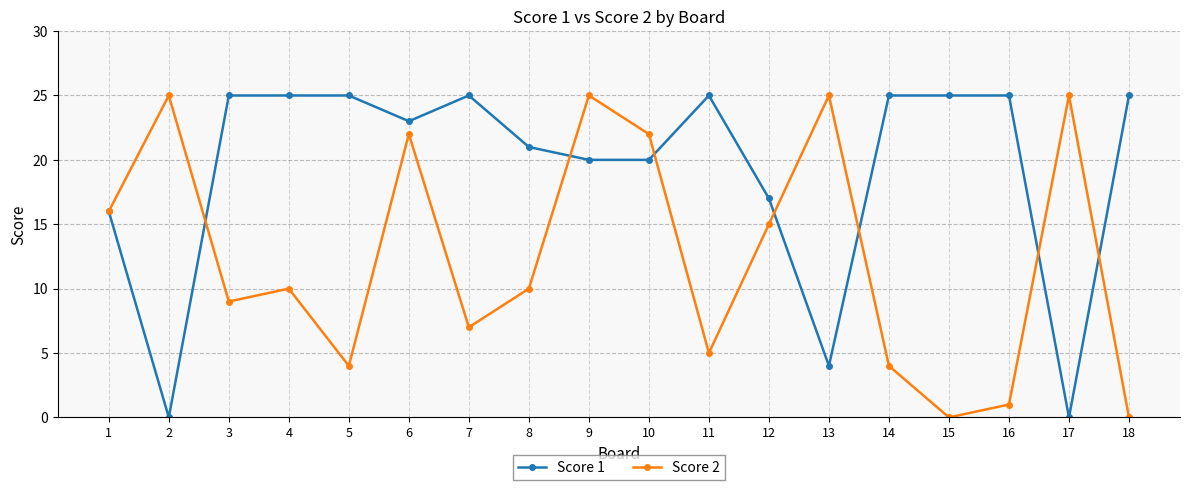

Is the value of Score 1 at 7 greater than the value of Score 2 at 15?

Yes